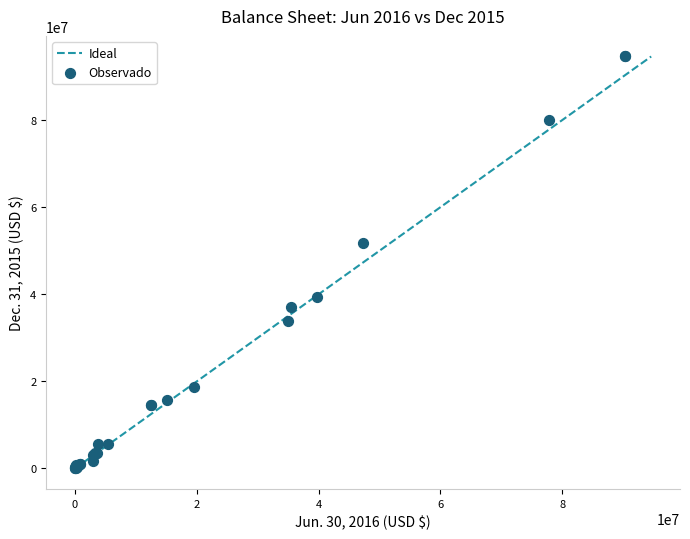

What Y value in the scatter plot is closest to 47306351?

51753964